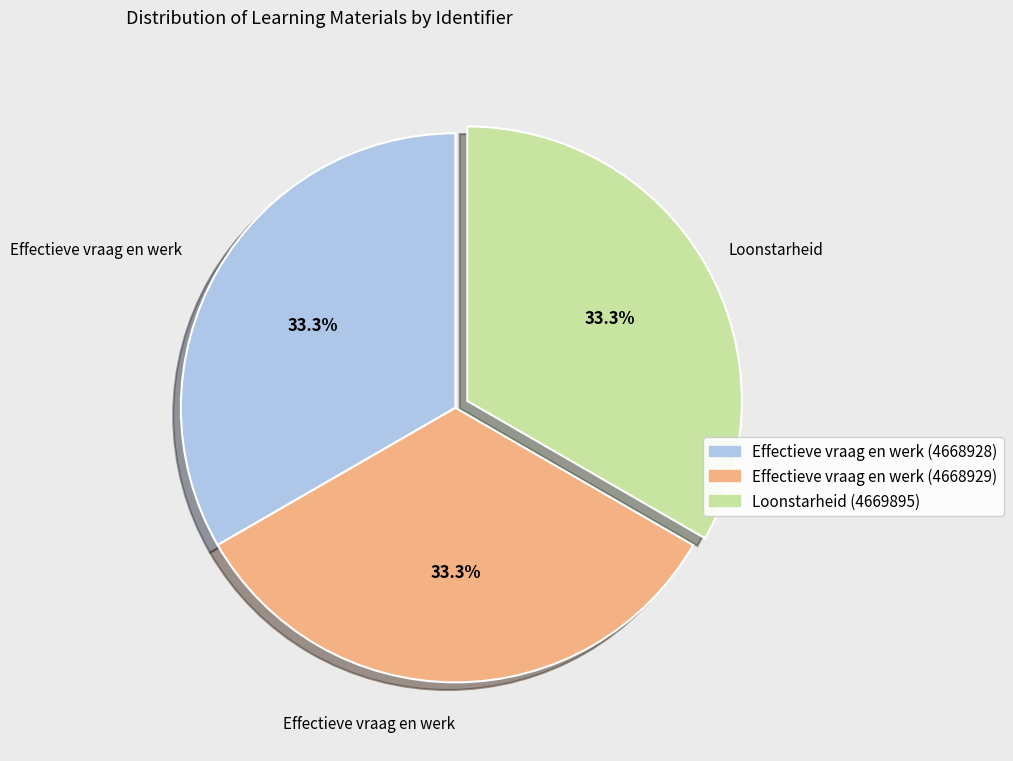

Is there any slice that represents more than half of the pie?

No